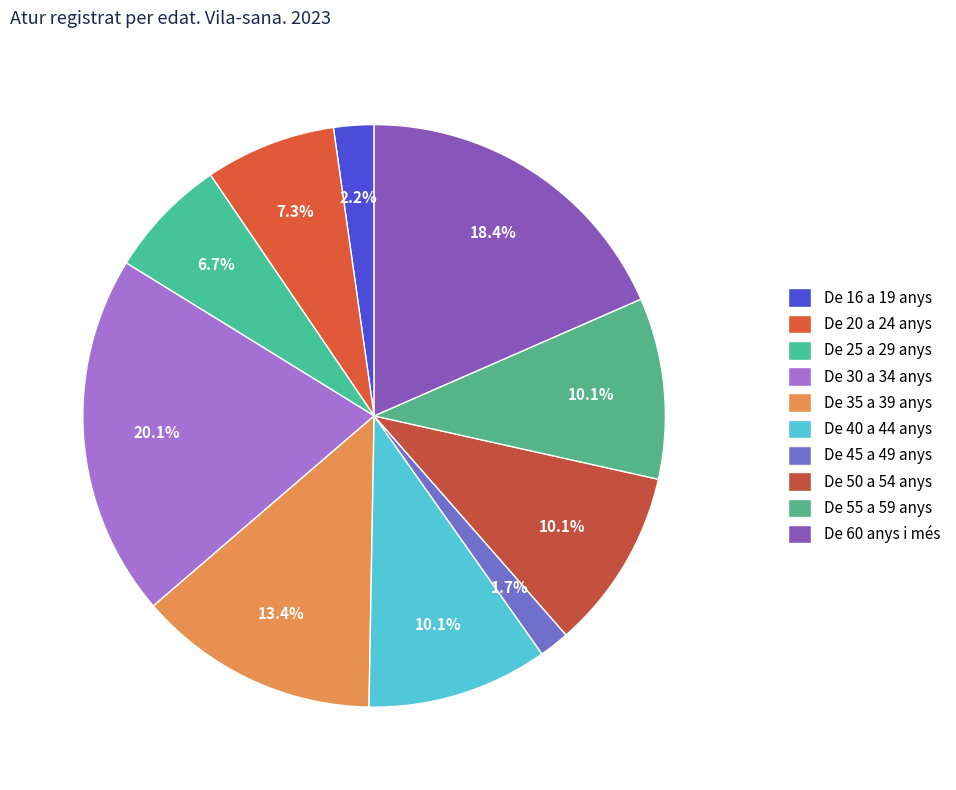

Is it true that De 30 a 34 anys is 32% of the pie?

False